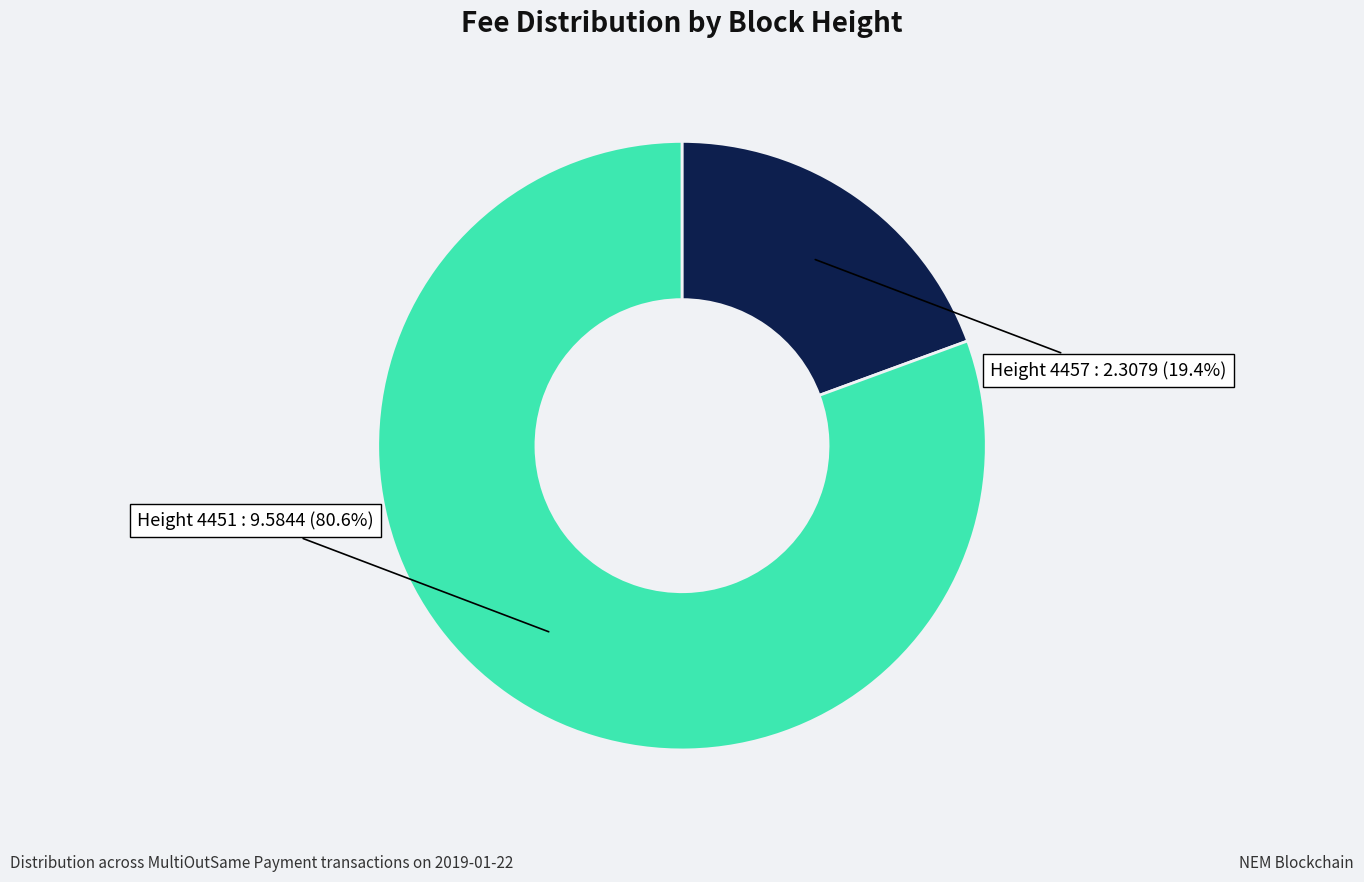

Is there a majority slice in this chart?

Yes